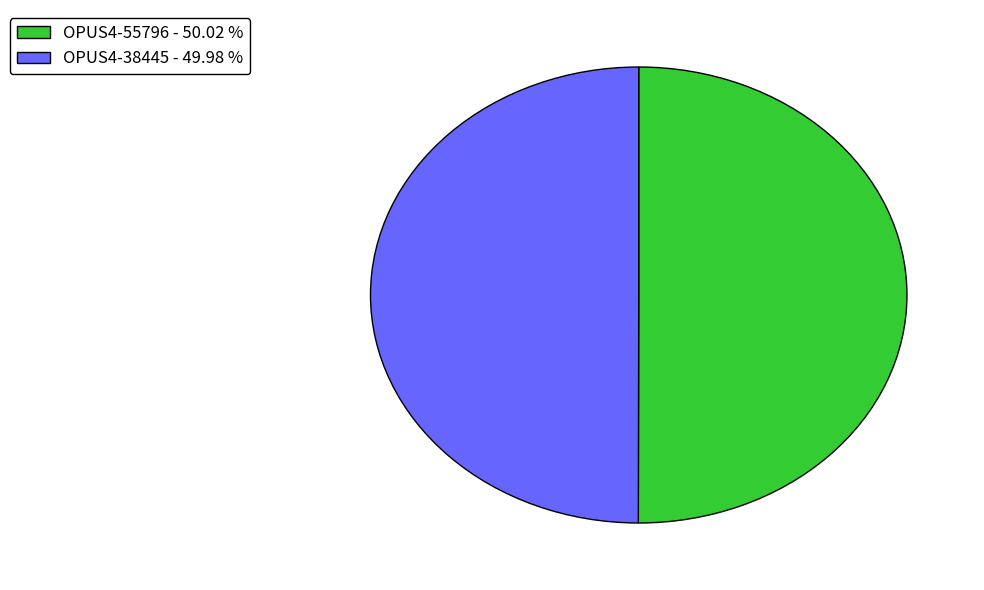

Approximately how many times larger is the value at OPUS4-55796 - 50.02 % compared to OPUS4-38445 - 49.98 %?

1.0